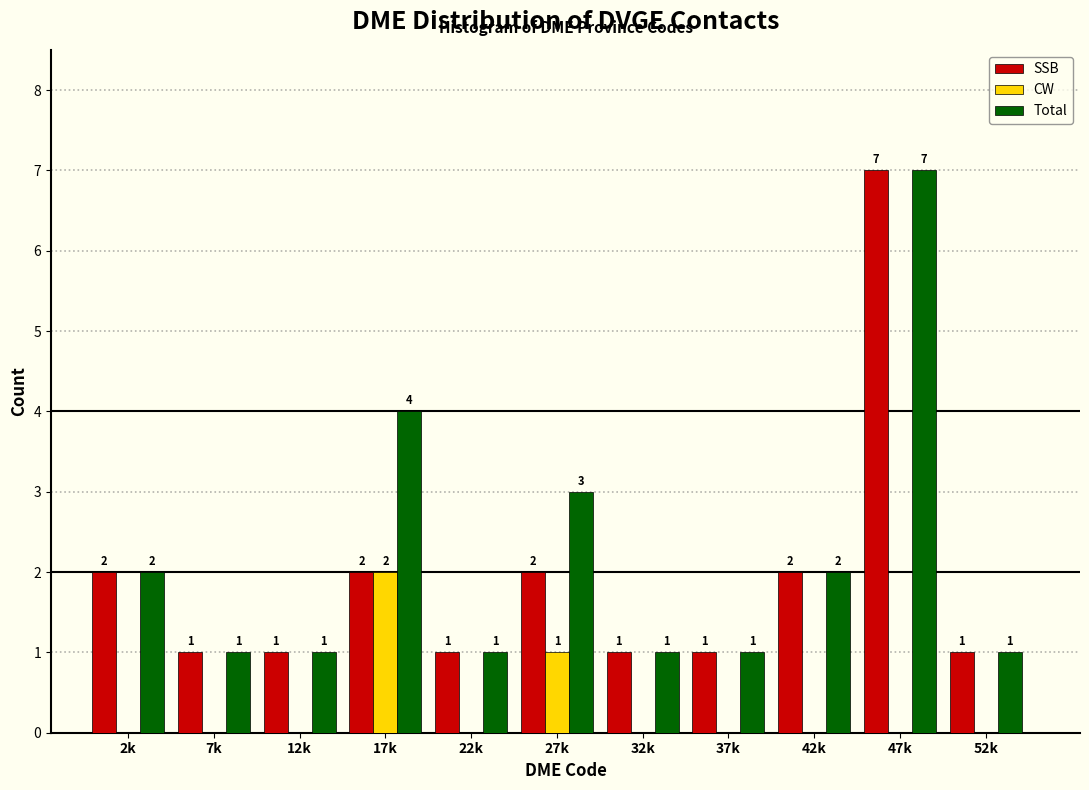

Reading right to left, transcribe all the data shown in this chart.

SSB: 52k=1	47k=7	42k=2	37k=1	32k=1	27k=2	22k=1	17k=2	12k=1	7k=1	2k=2
CW: 52k=0	47k=0	42k=0	37k=0	32k=0	27k=1	22k=0	17k=2	12k=0	7k=0	2k=0
Total: 52k=1	47k=7	42k=2	37k=1	32k=1	27k=3	22k=1	17k=4	12k=1	7k=1	2k=2